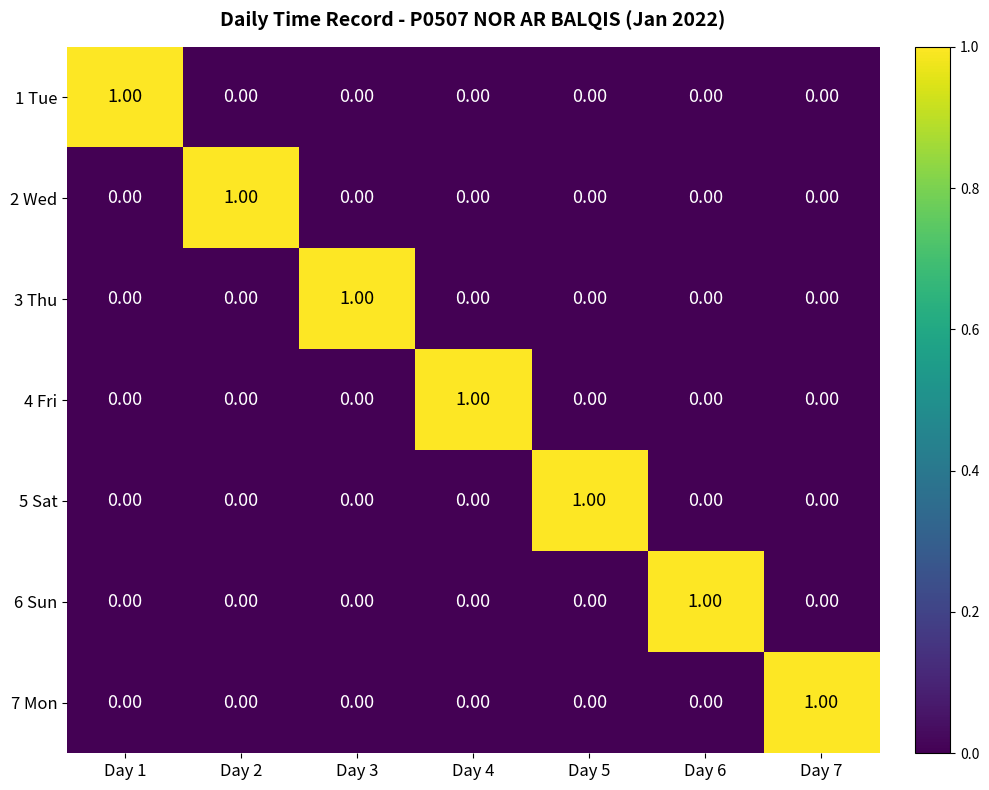

At how many categories does at least one series exceed 0?

7